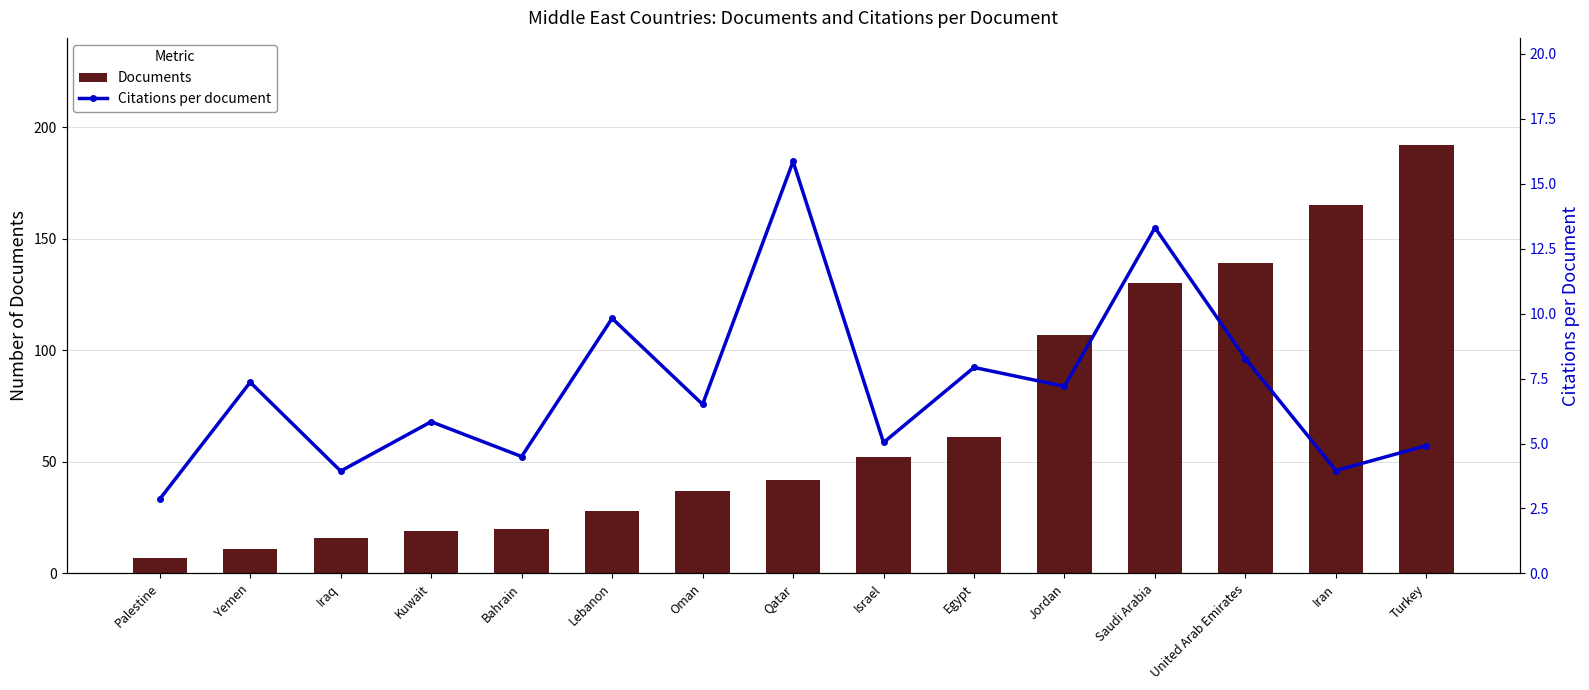

Which series has the largest total across all categories?

Documents